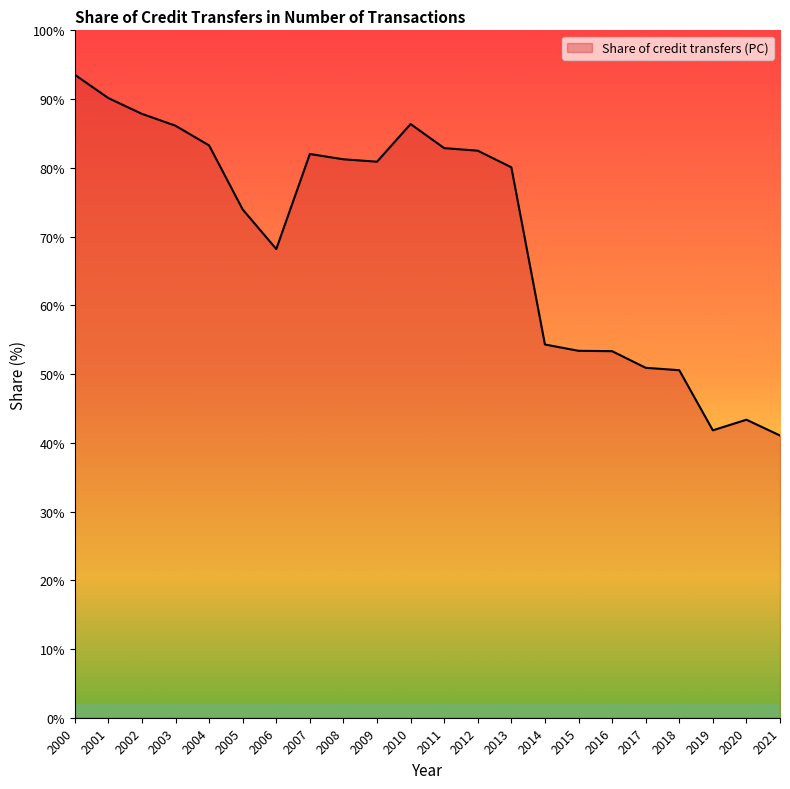

What value does the data have at 2021?

41.1